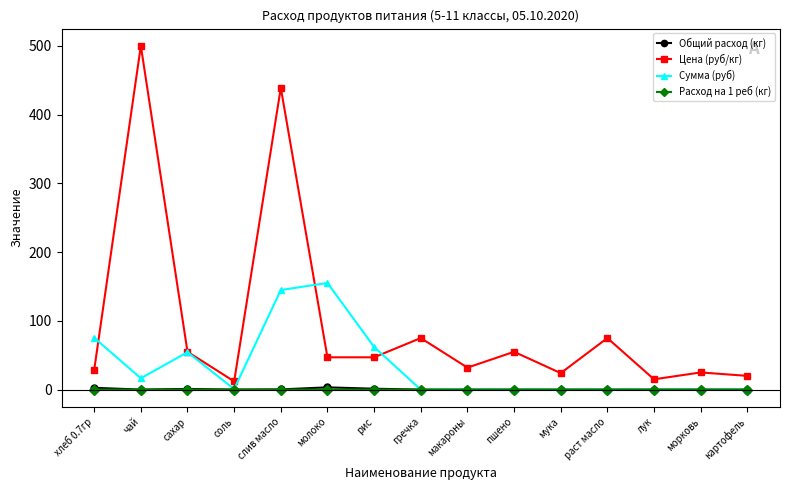

At which category does Сумма (руб) reach its first local peak?

сахар